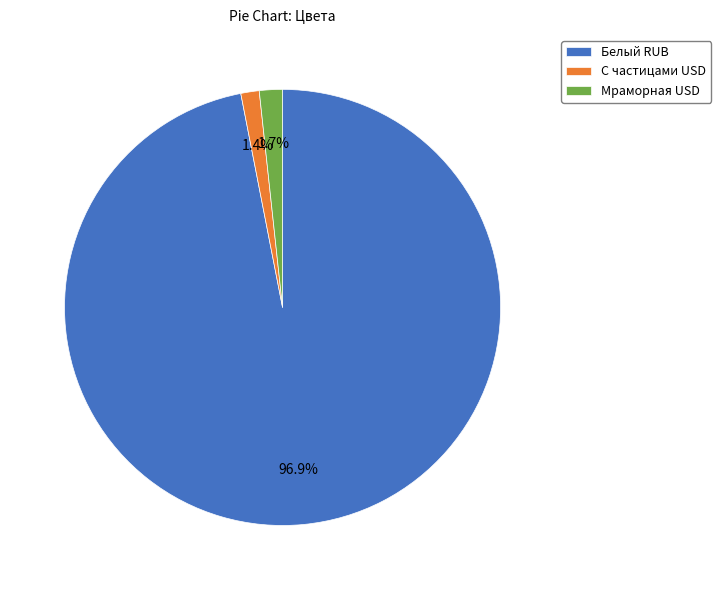

Which has a higher value, С частицами USD or Белый RUB?

Белый RUB